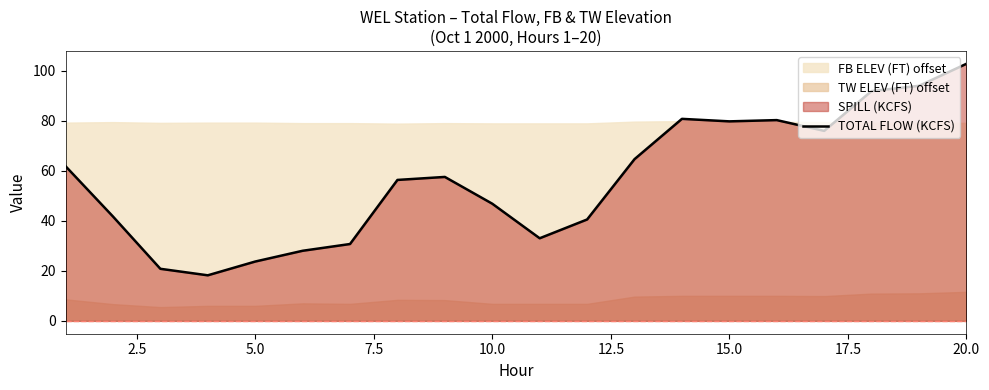

True or false: TOTAL FLOW (KCFS) has a value of 25.5 at 10.0.

False